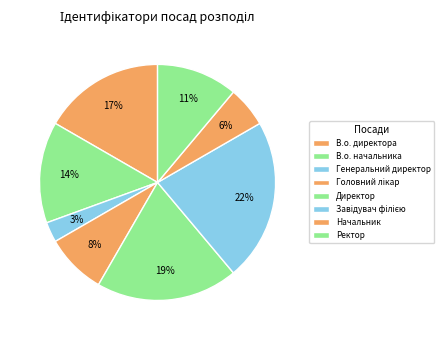

What is the ratio of the value at Директор to the value at Завідувач філією?

0.9